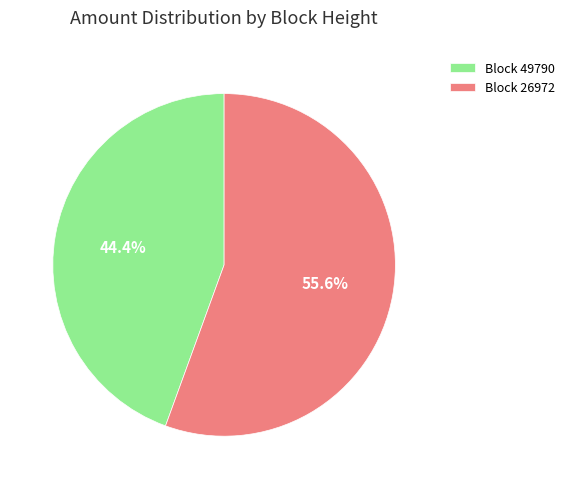

How many segments does this pie chart have?

2